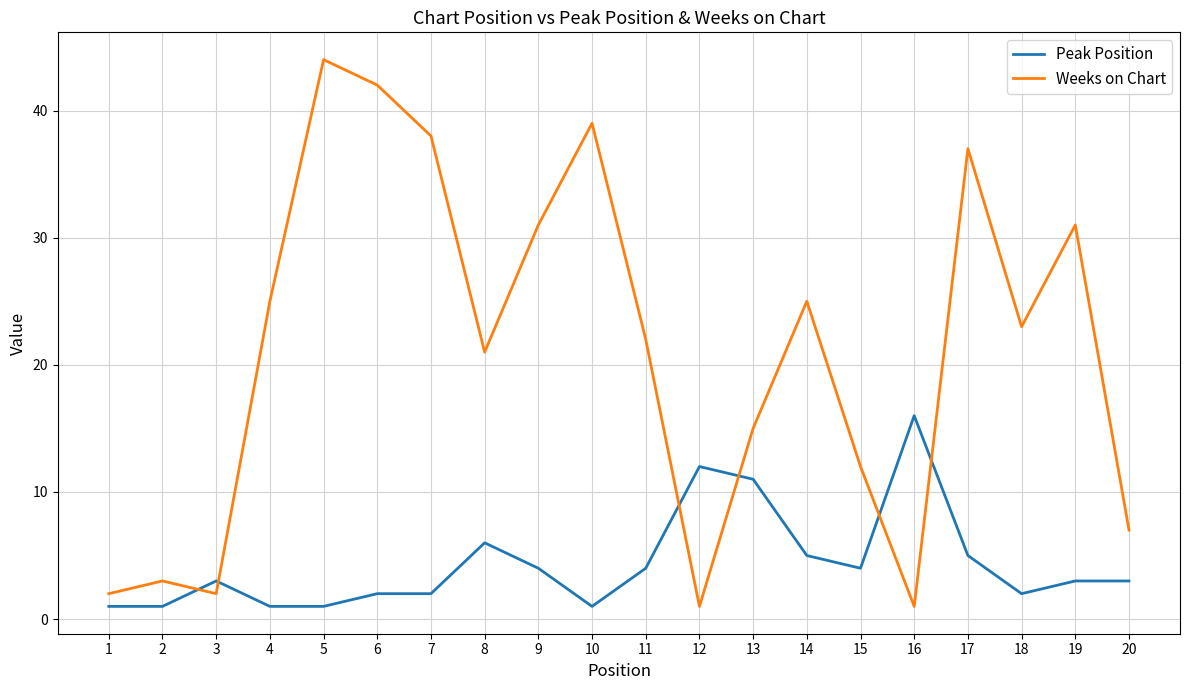

Between which two adjacent categories do Peak Position and Weeks on Chart first intersect?

2 and 3